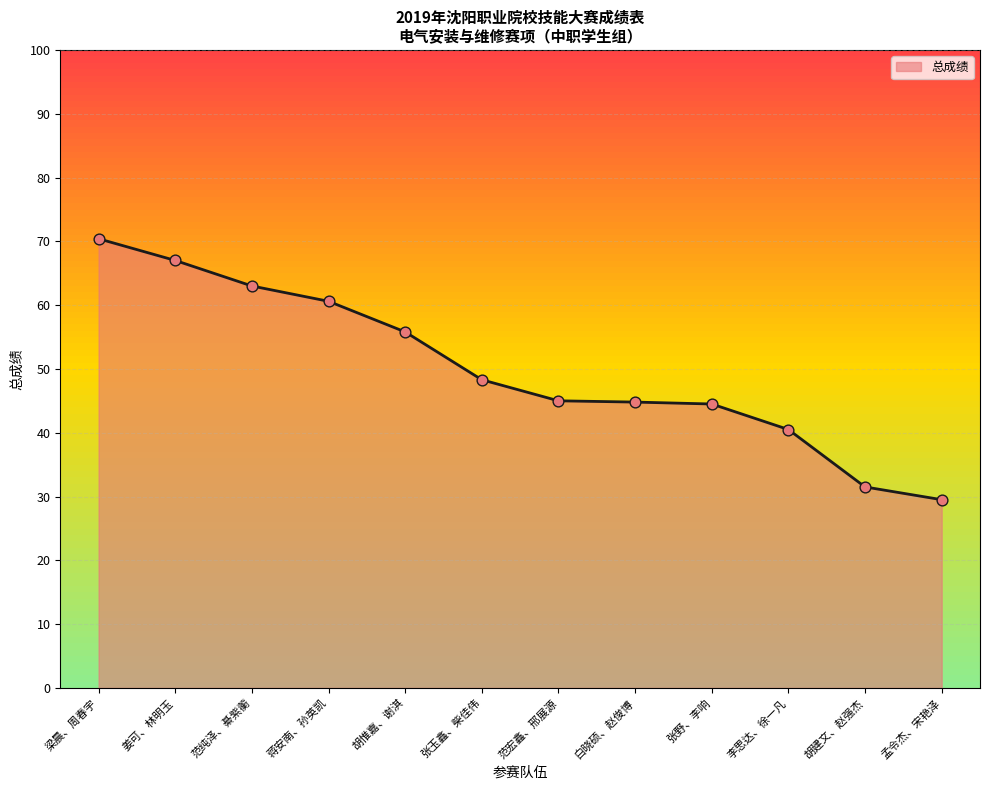

What is the ratio of the value at 张玉鑫、柴佳伟 to the value at 李思达、徐一凡?

1.2